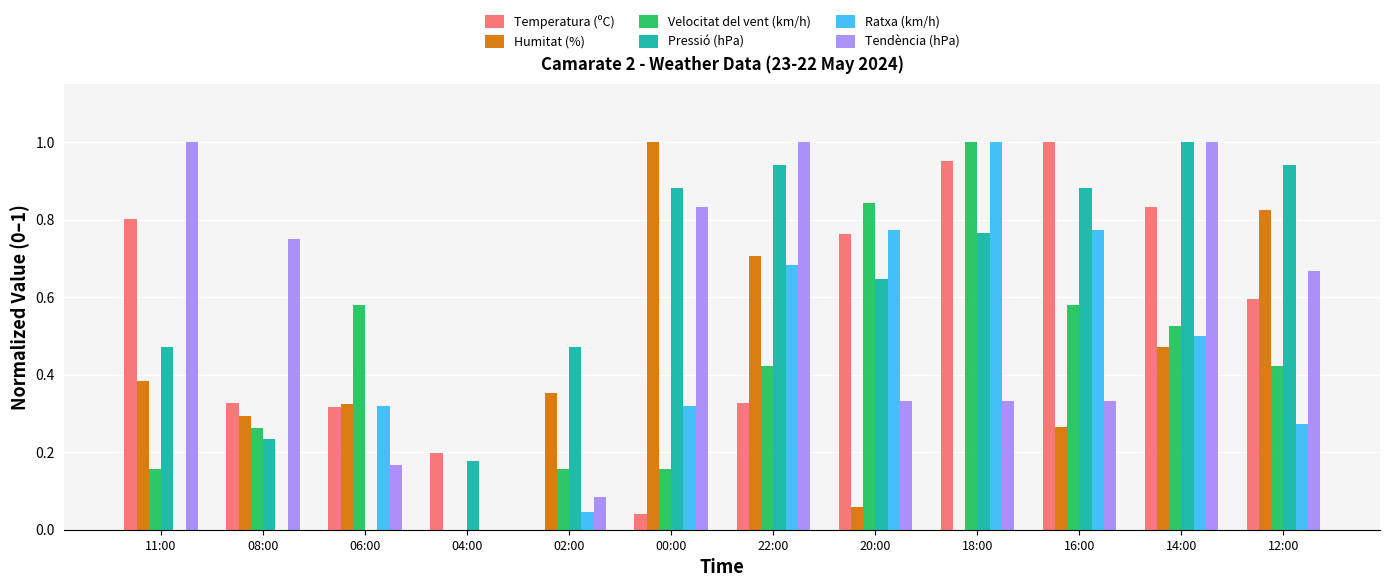

At which category is the sum across all series the highest?

14:00